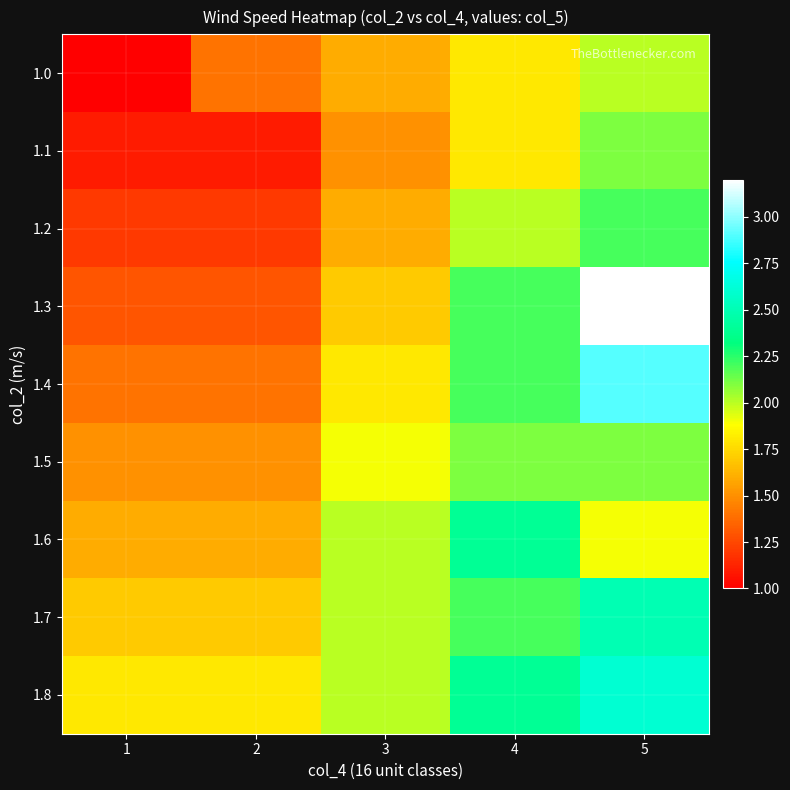

At 5, list the series in order from largest to smallest.

1.3, 1.4, 1.8, 1.7, 1.2, 1.1, 1.5, 1.0, 1.6